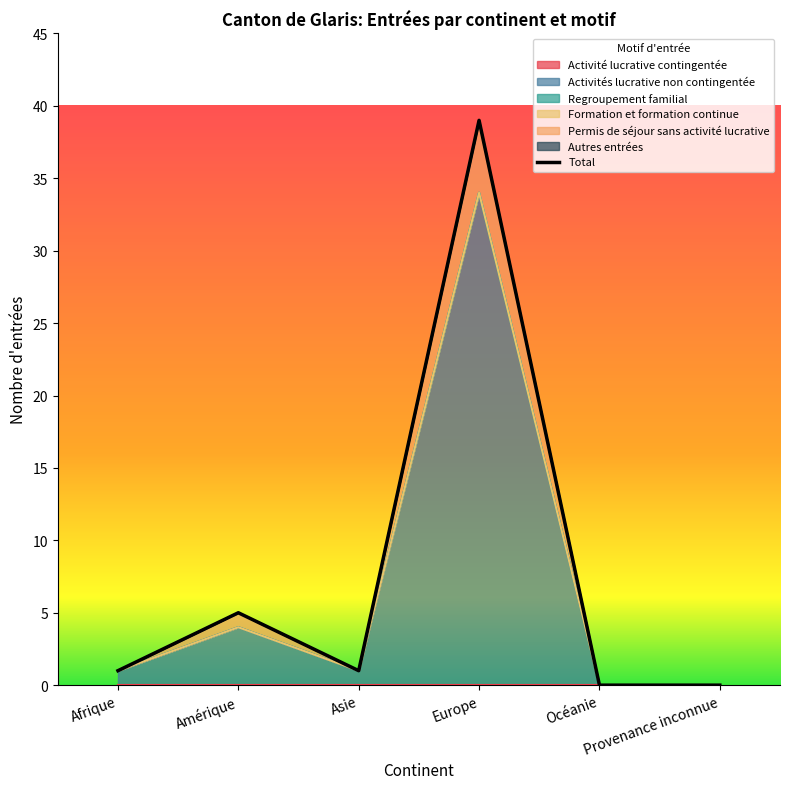

Reading left to right, transcribe all the data shown in this chart.

Afrique=1	Amérique=5	Asie=1	Europe=39	Océanie=0	Provenance inconnue=0